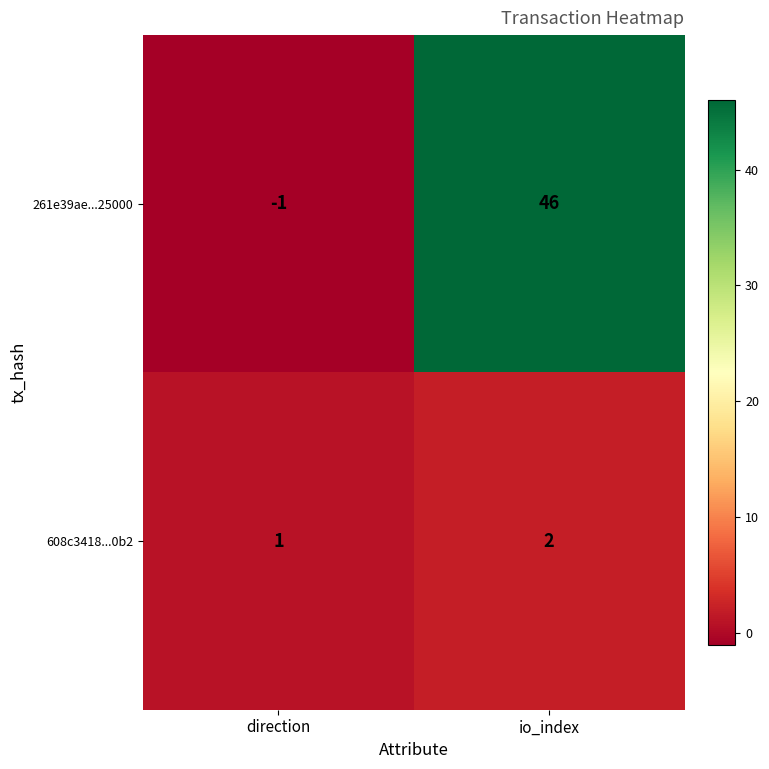

Reading left to right, extract all data points from this chart.

261e39ae...25000: -1	46
608c3418...0b2: 1	2